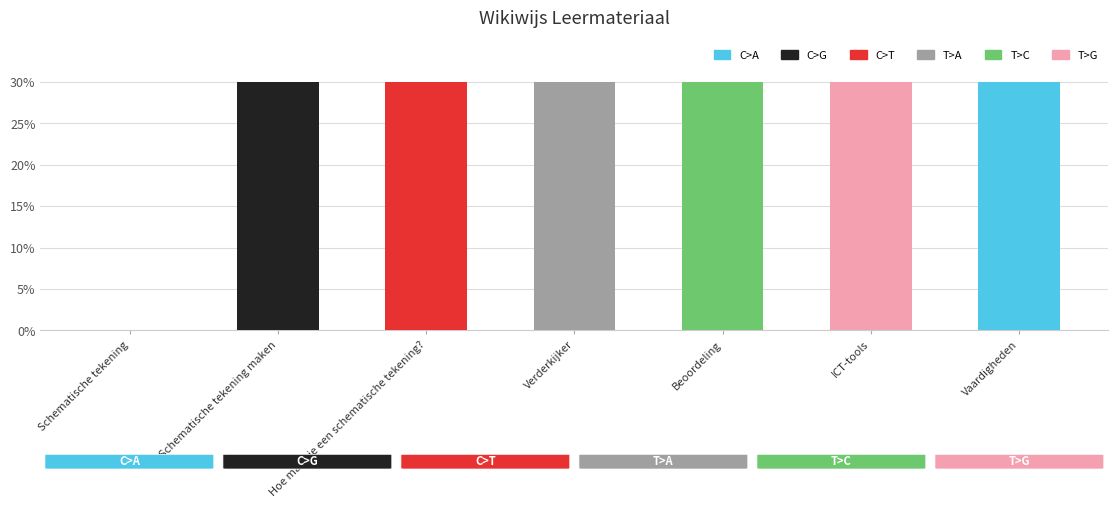

Where does the data first go above 29?

Schematische tekening maken